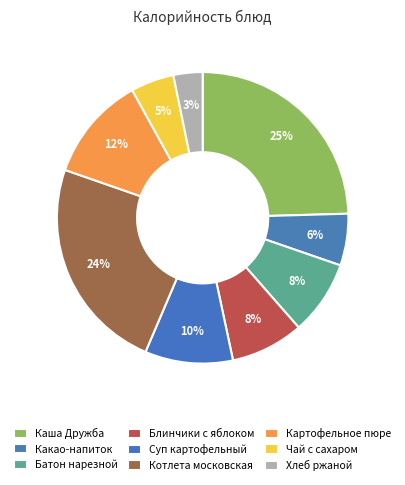

How many segments does this pie chart have?

9